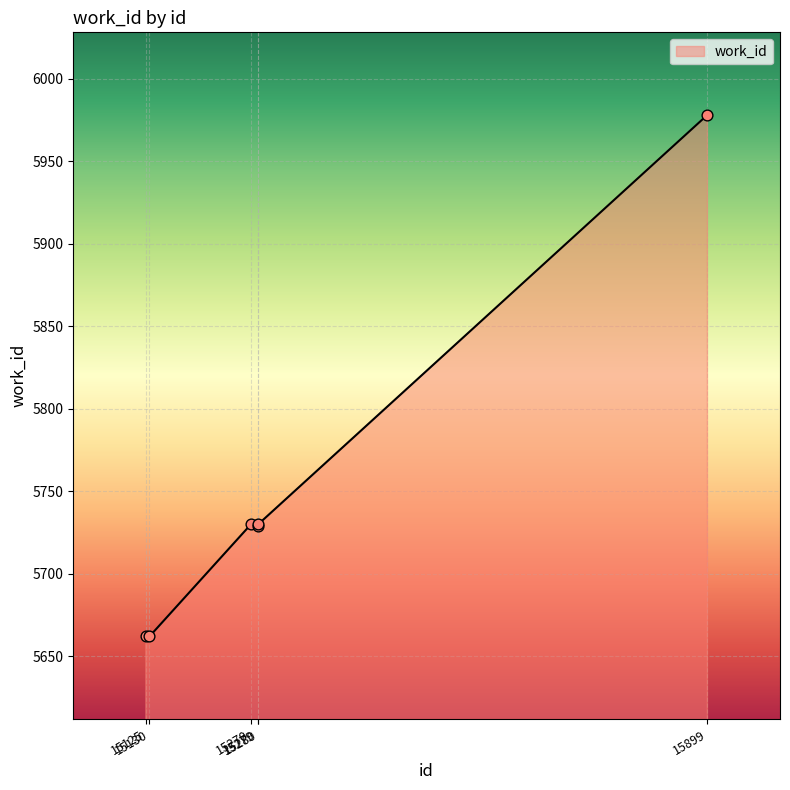

What is the ratio of the value at 15280 to the value at 15279?

1.0